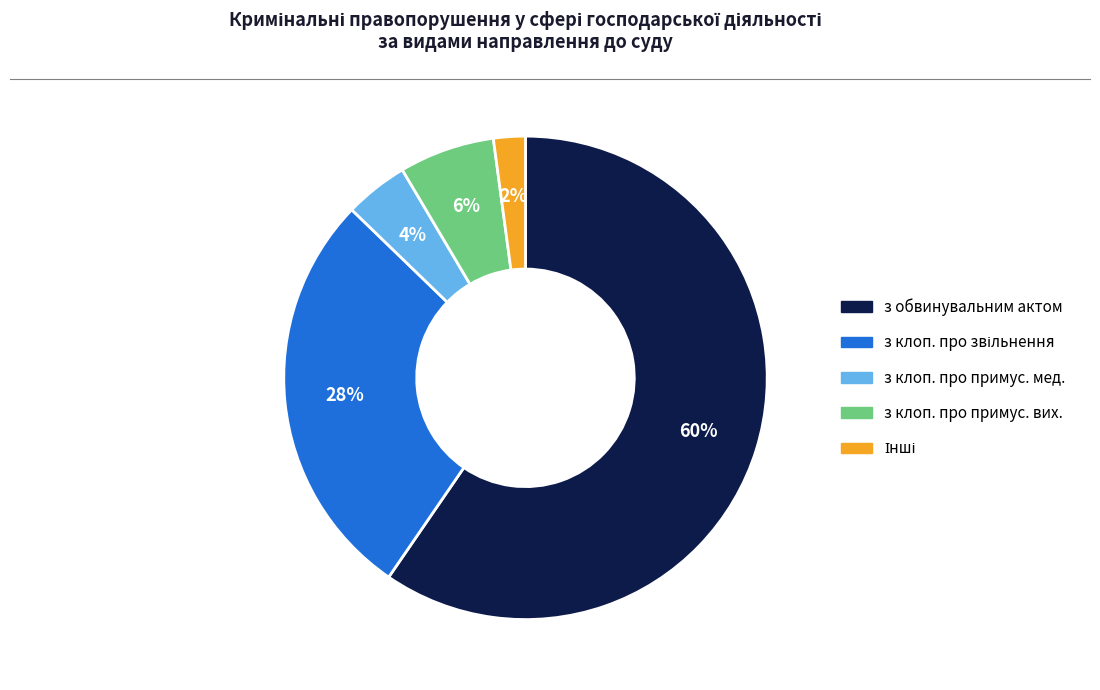

How many segments does this pie chart have?

5